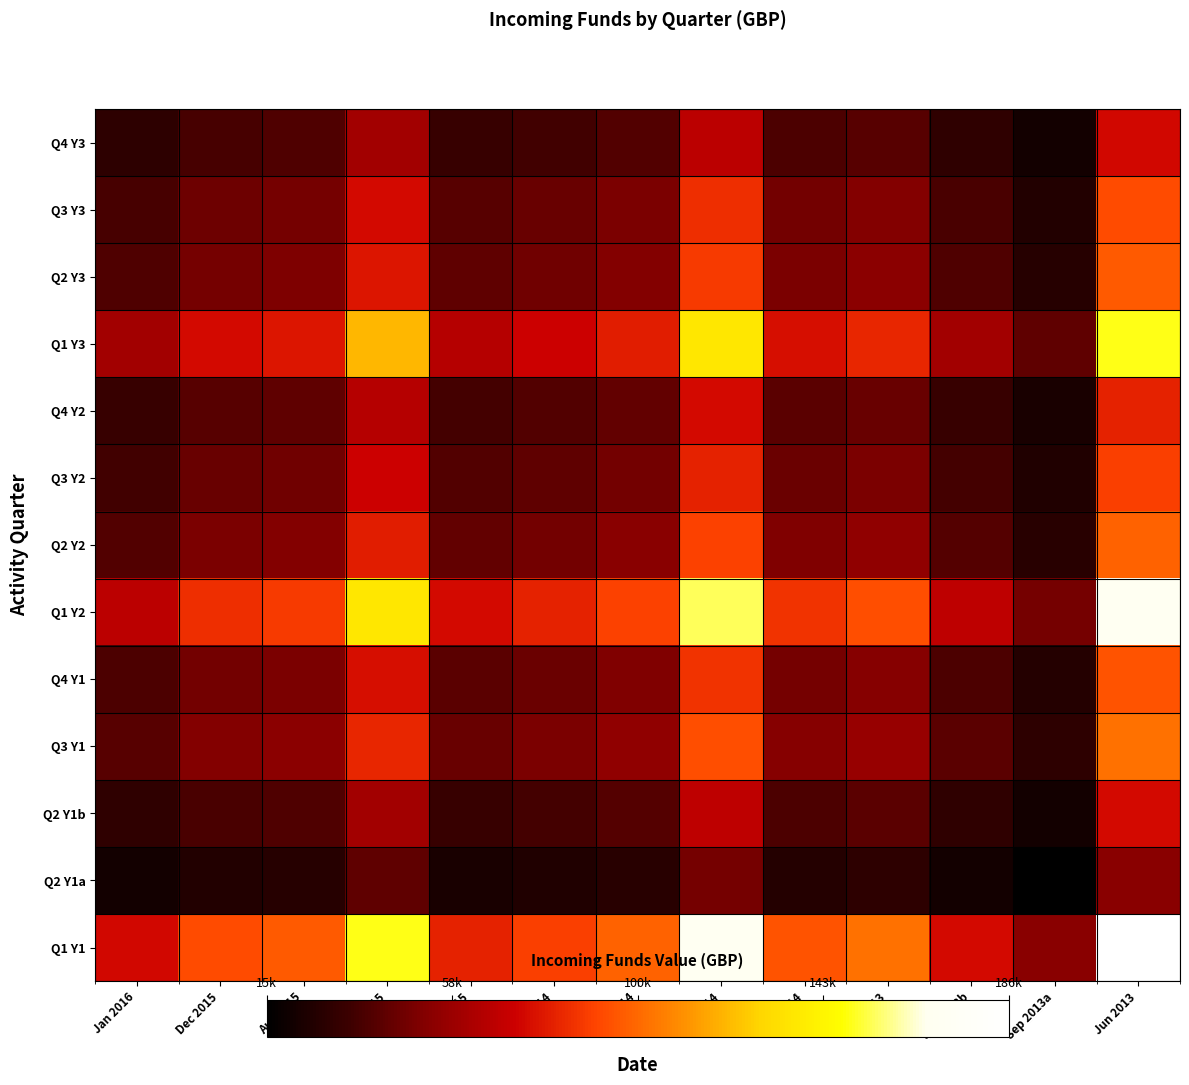

At which category is the sum across all series the highest?

Jun 2013